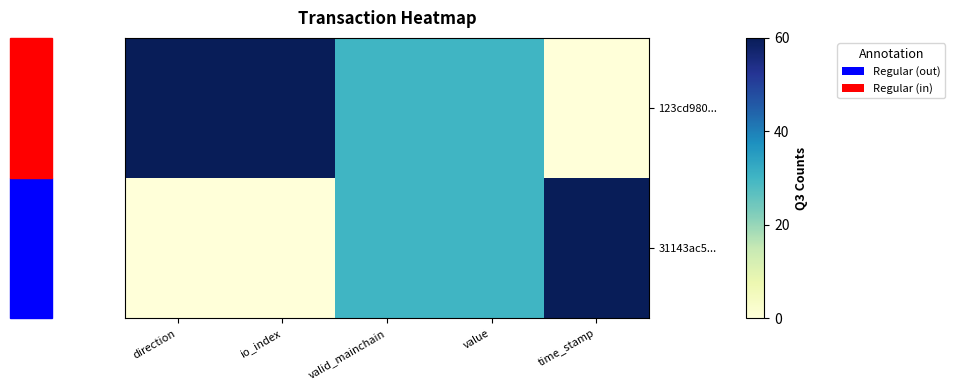

What is the total value across all series at valid_mainchain?

60